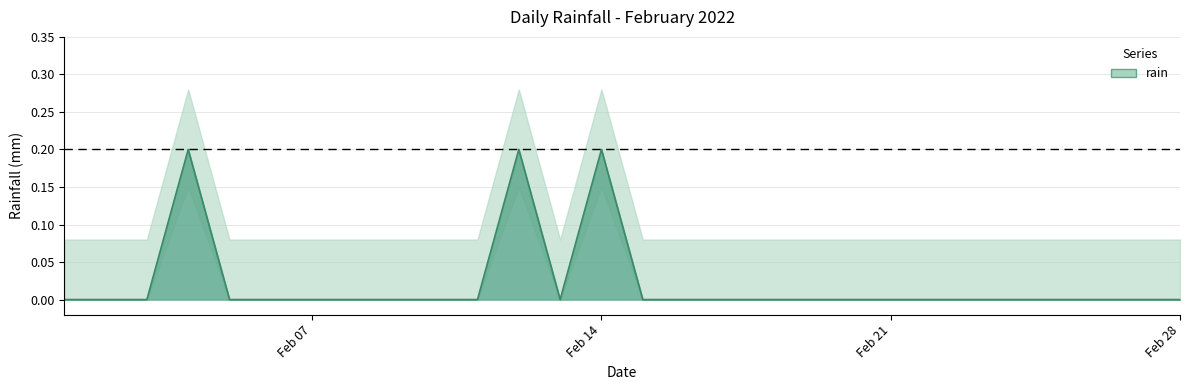

How many positive values are there?

3